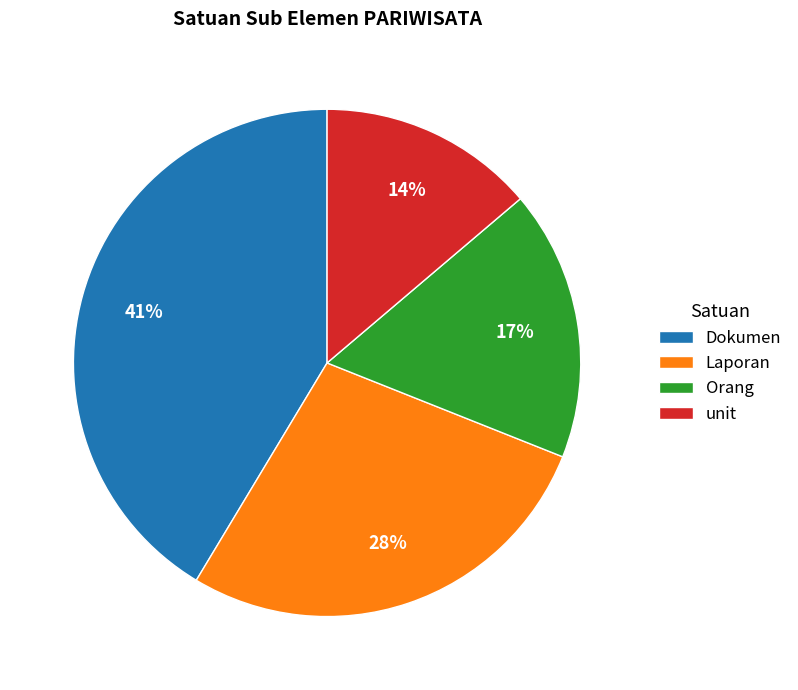

Count the number of slices in the pie.

4